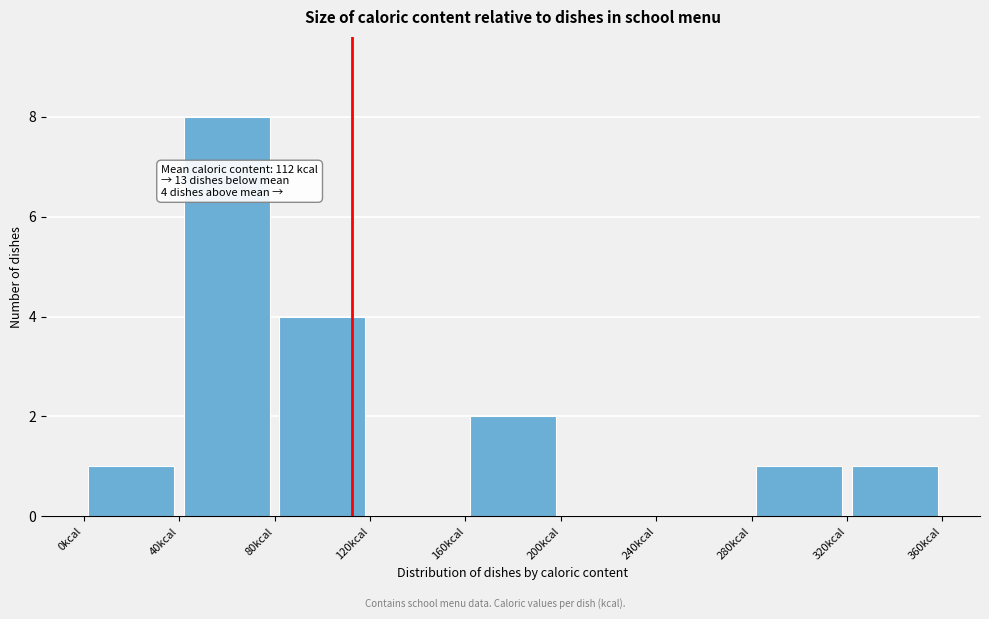

Which range on the x-axis has the tallest bar?

40 to 80